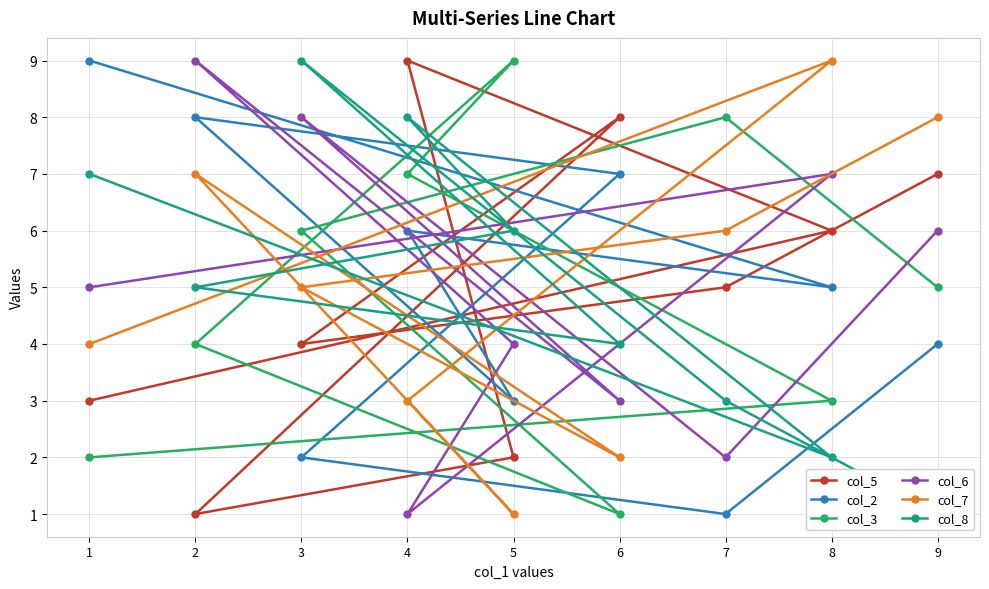

The value of col_3 at 9 is 5. True or false?

True